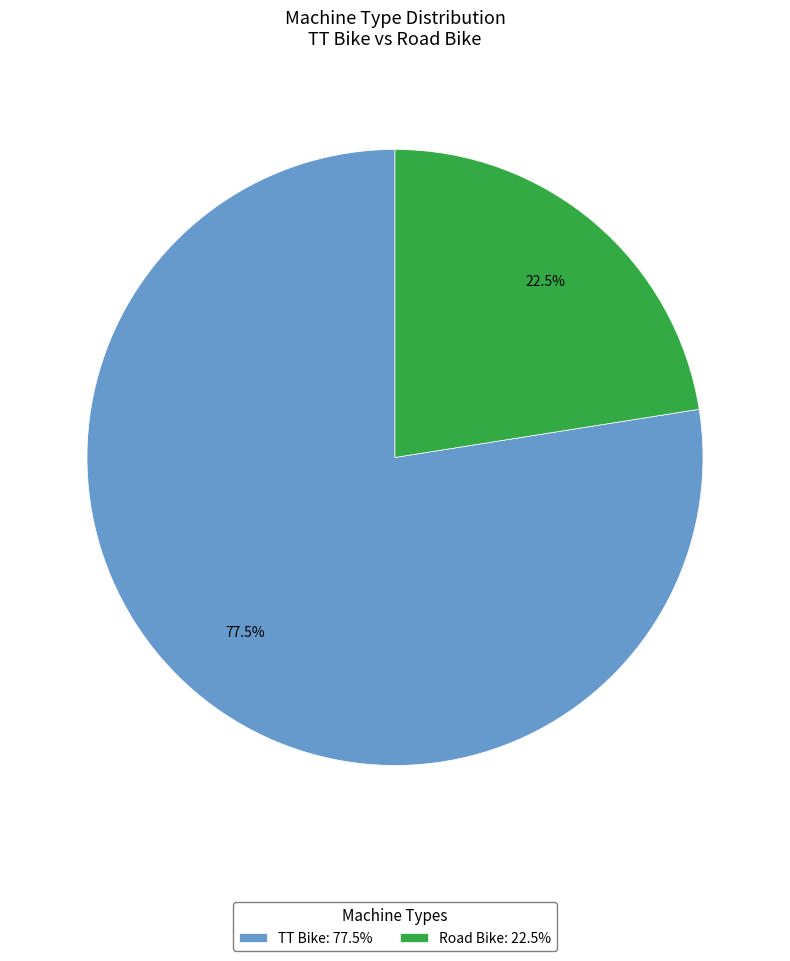

Is there a majority slice in this chart?

Yes